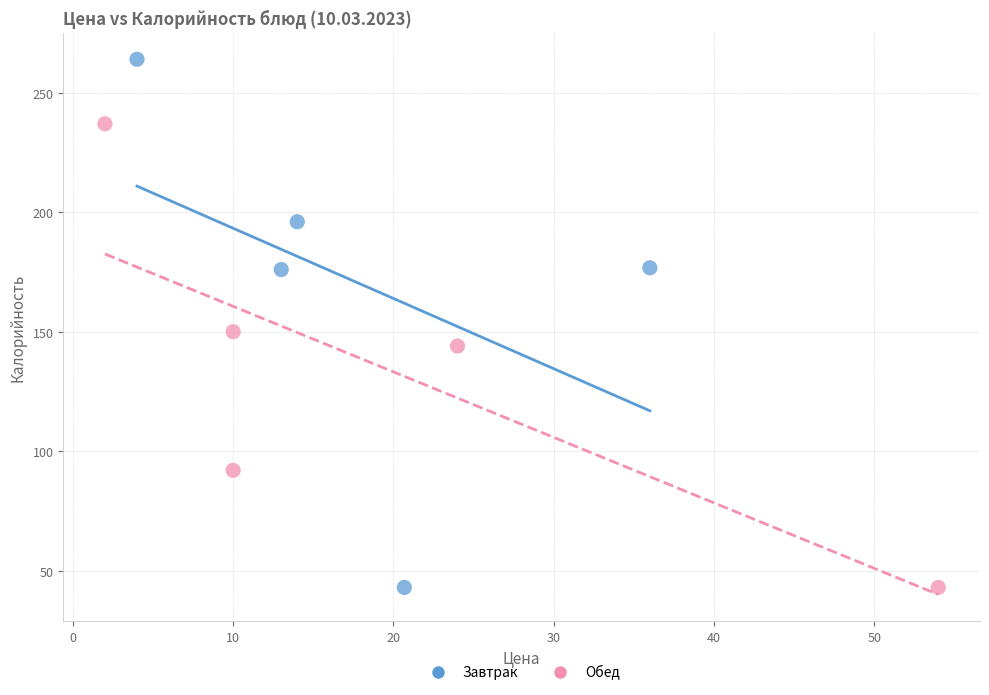

Which series contains the highest Y value?

Завтрак